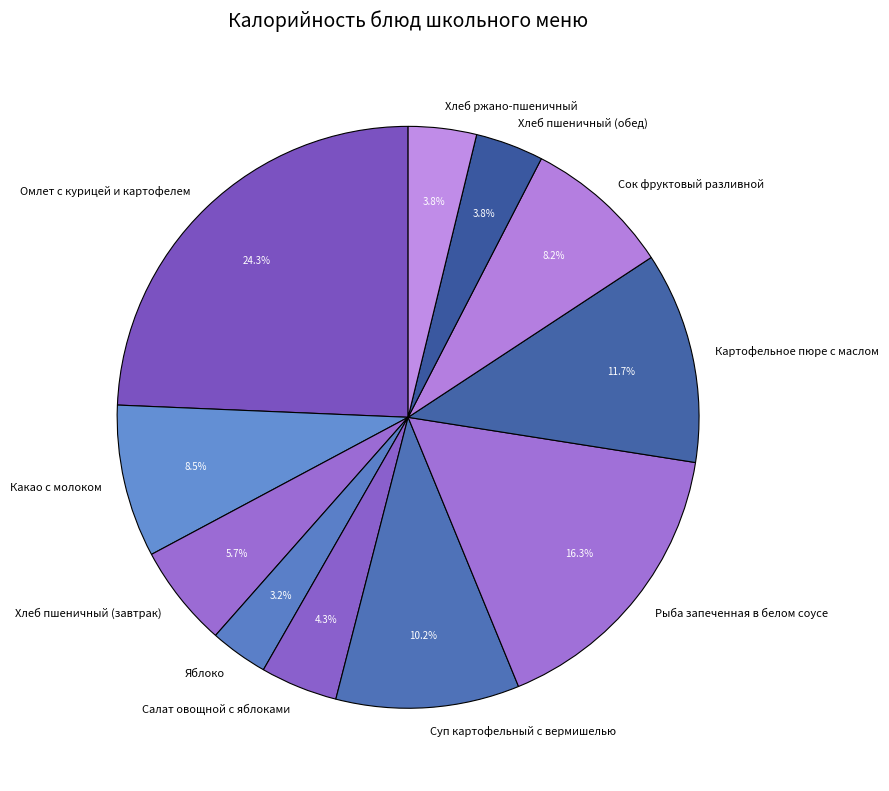

What is the ratio of the value at Хлеб пшеничный (обед) to the value at Салат овощной с яблоками?

0.9